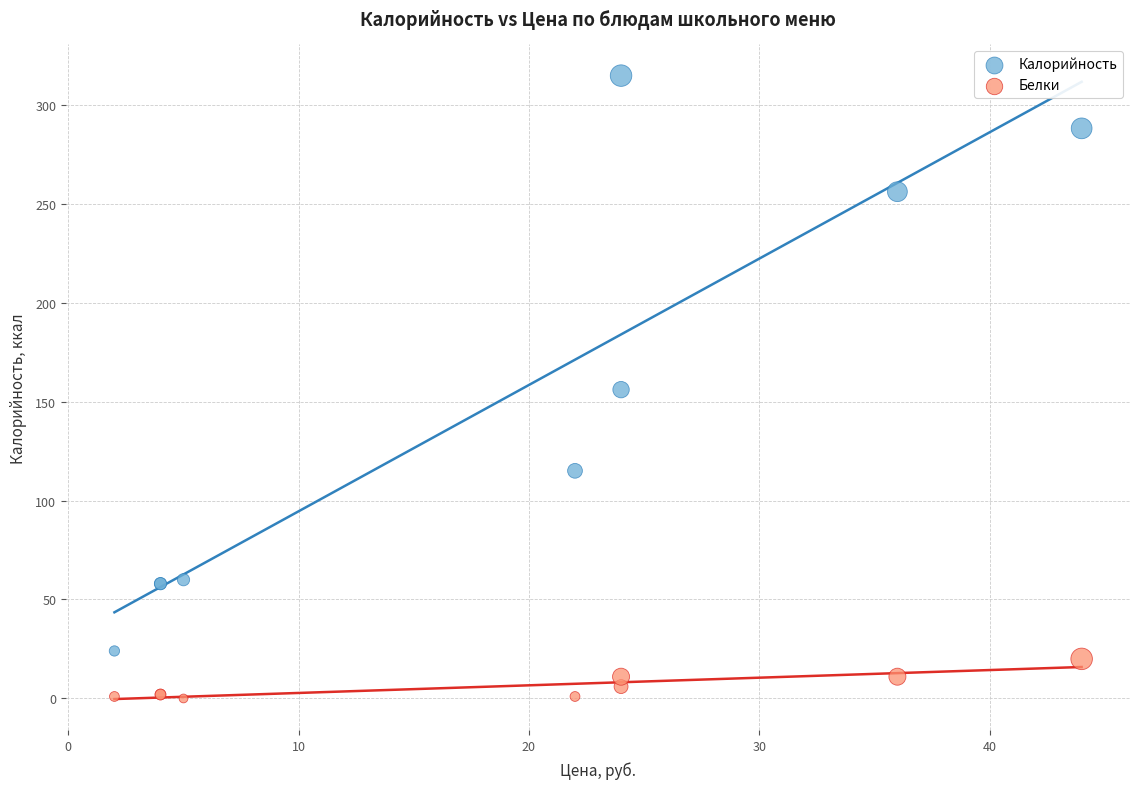

What are all the series names shown in the legend?

Калорийность, Белки